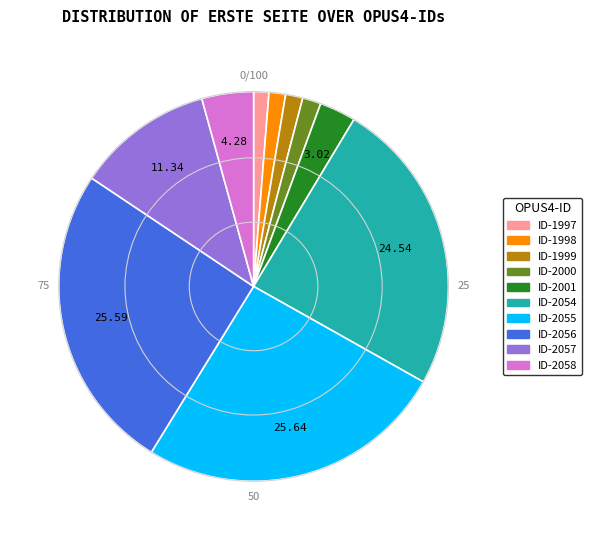

Is there a majority slice in this chart?

No